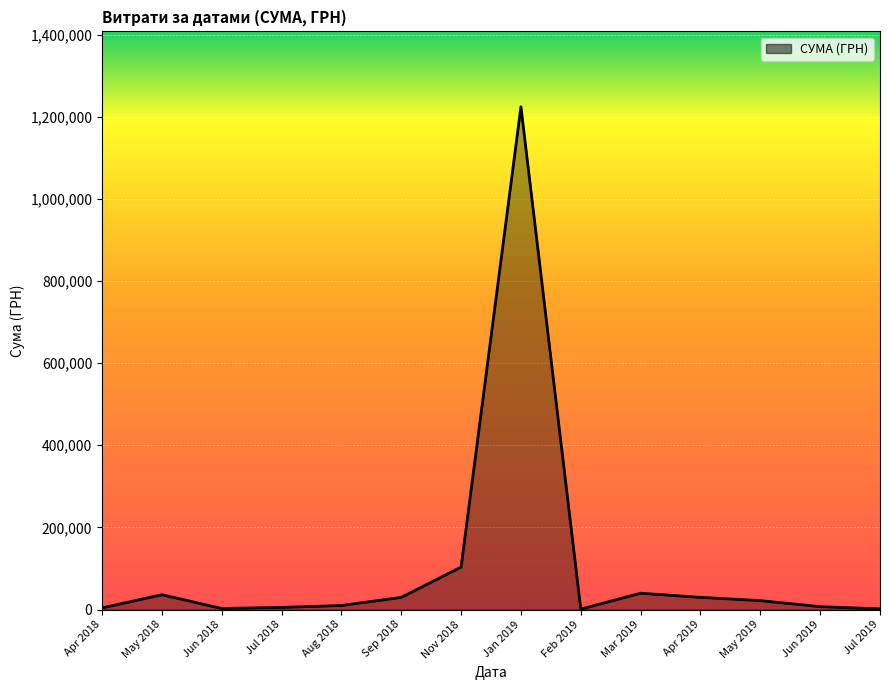

Does the chart display data point markers on the line(s)?

No